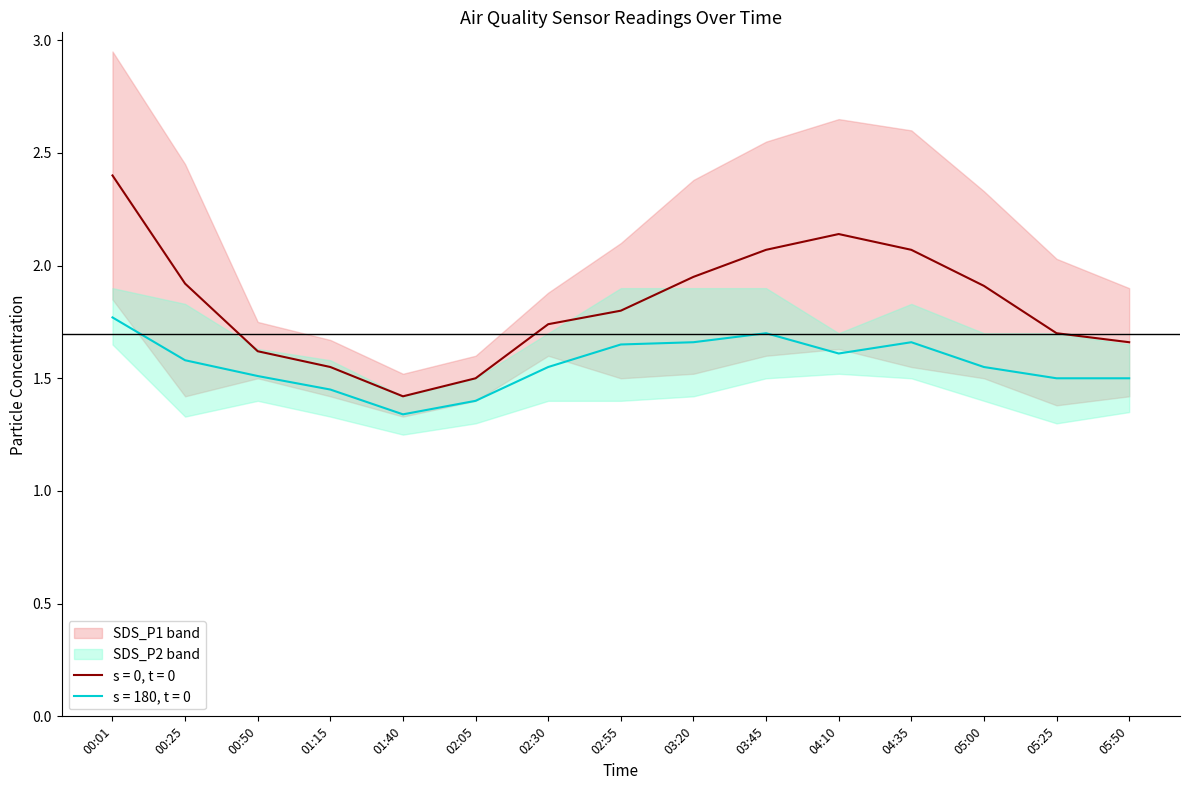

What is the difference between the SDS_P1_lower values at 02:30 and 05:25?

0.2